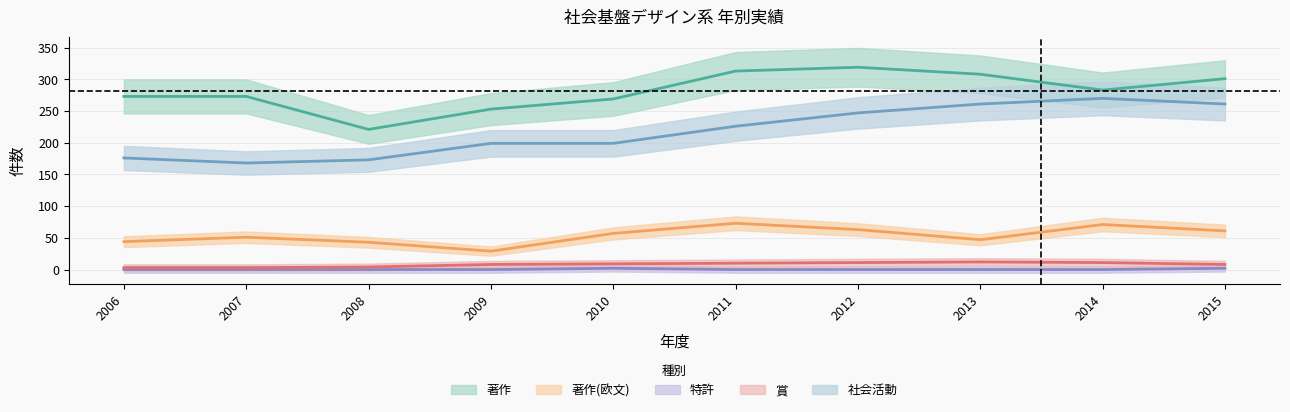

Reading left to right, extract all data points from this chart.

著作: 273	273	221	253	269	313	319	308	283	301
著作(欧文): 44	51	43	29	57	73	63	47	71	61
特許: 0	0	0	0	2	0	0	0	0	2
賞: 3	3	4	8	9	10	11	12	11	8
社会活動: 176	168	173	199	199	226	247	261	270	261